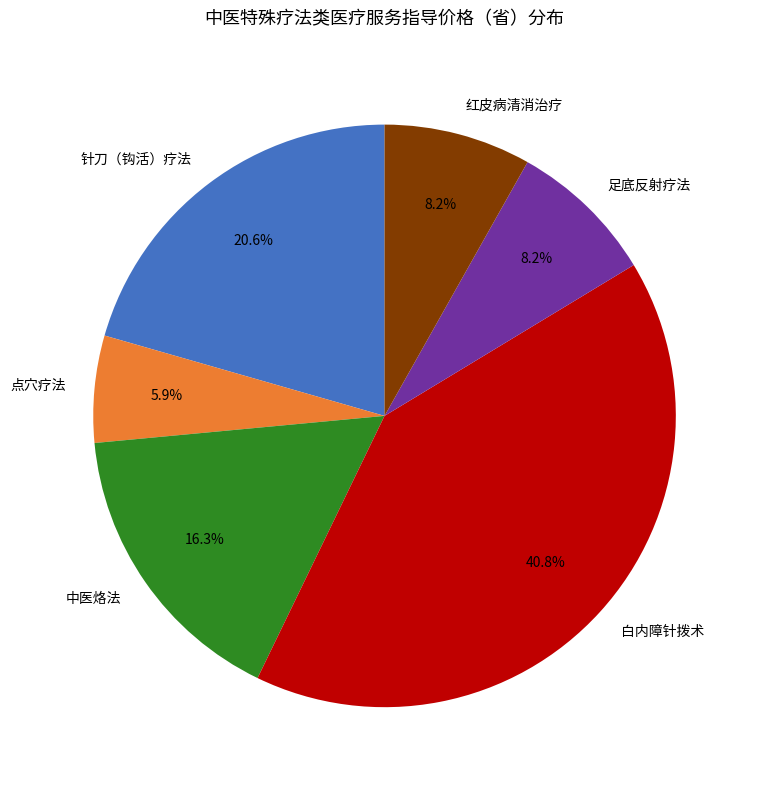

To the nearest percent, what portion does 足底反射疗法 represent?

8%